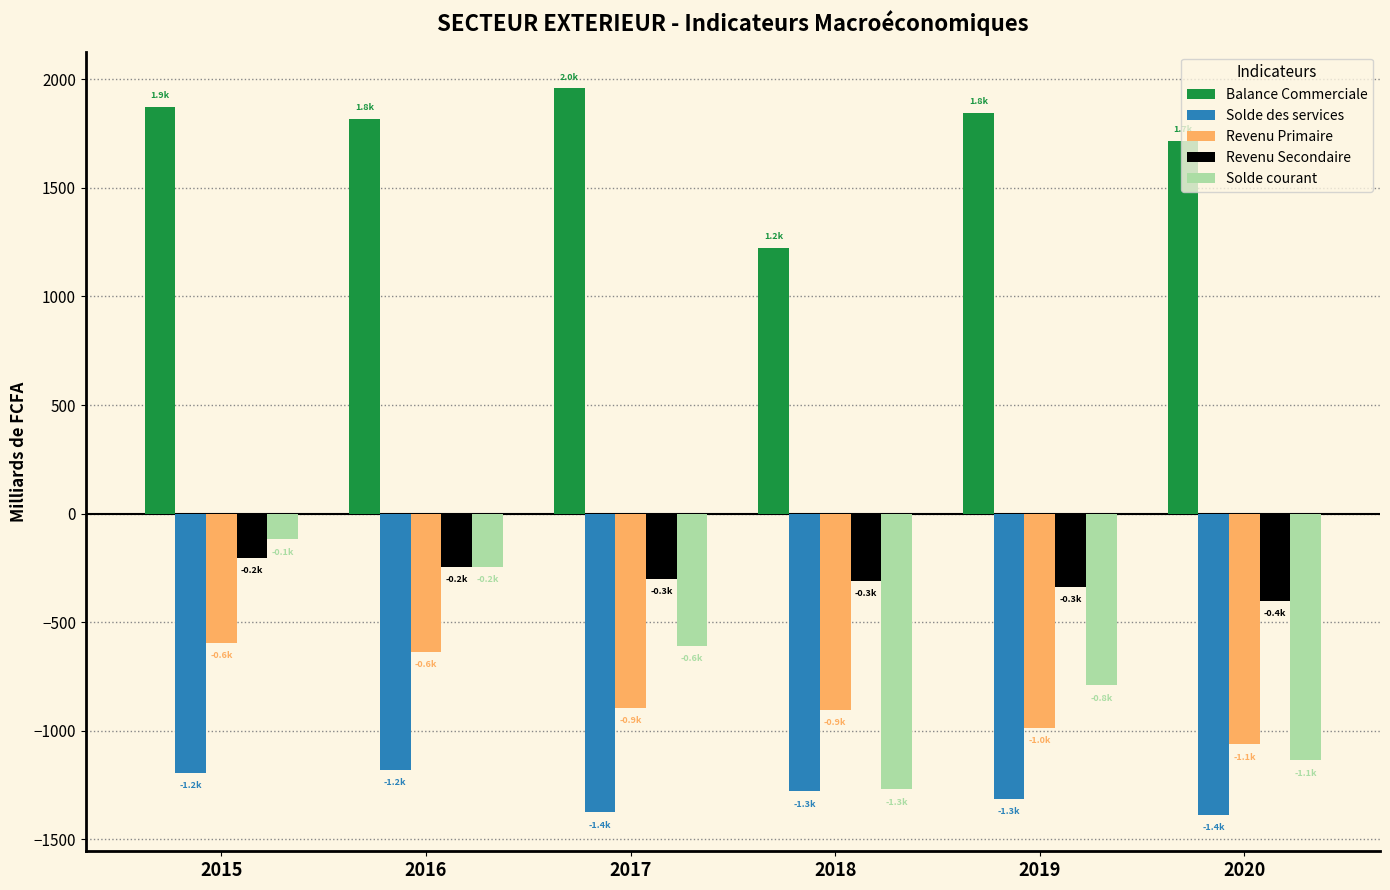

At which category is the sum across all series the highest?

2015